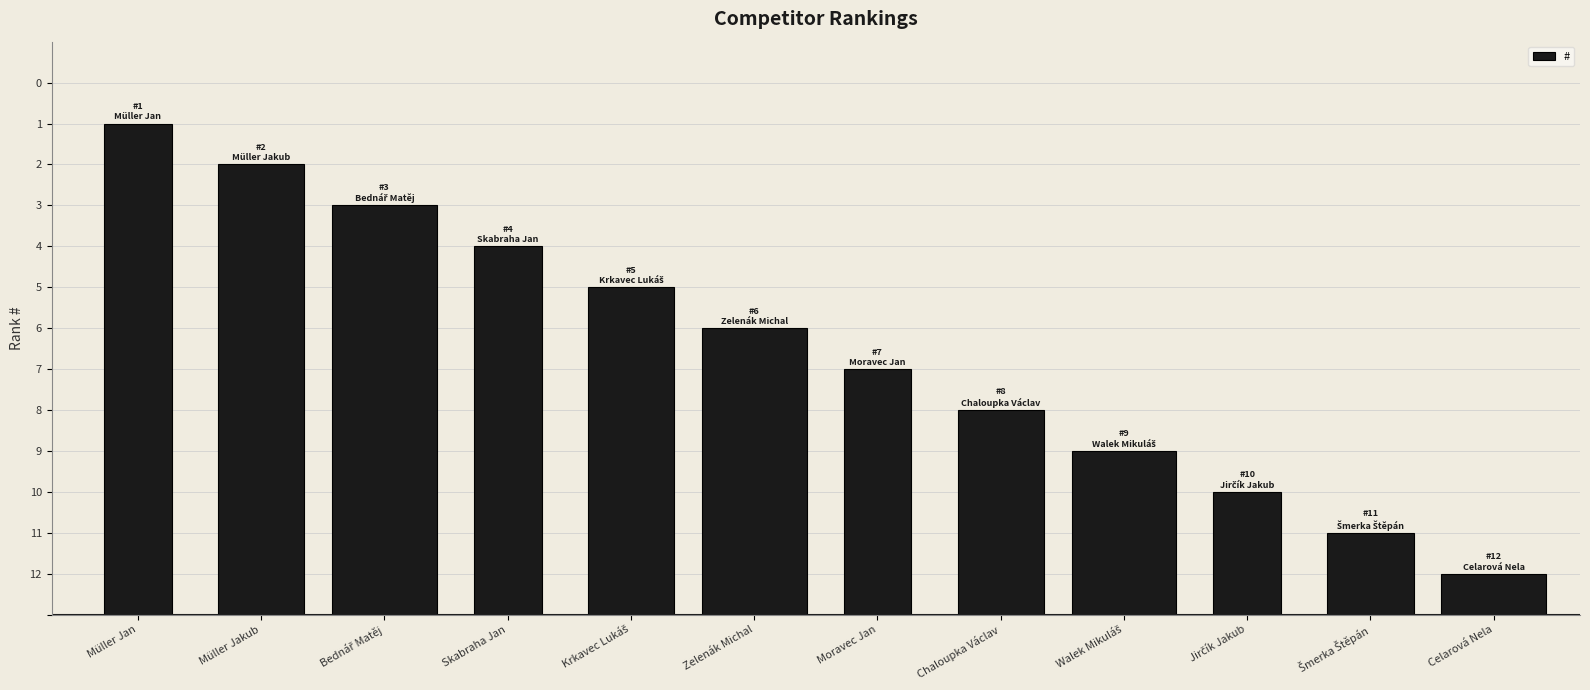

Which has a higher value, Müller Jan or Krkavec Lukáš?

Müller Jan